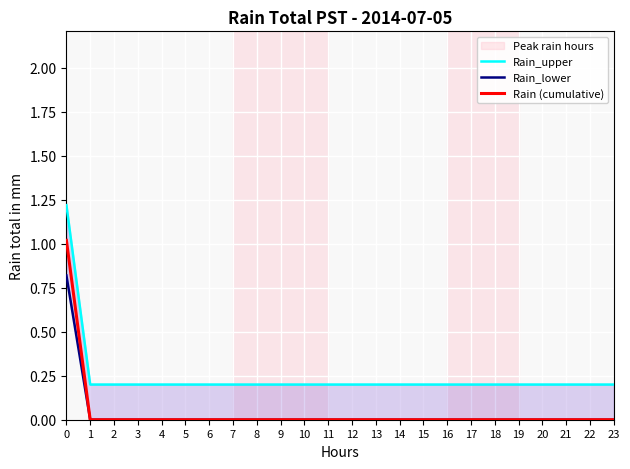

True or false: Rain_upper and Rain_lower intersect in this chart.

False